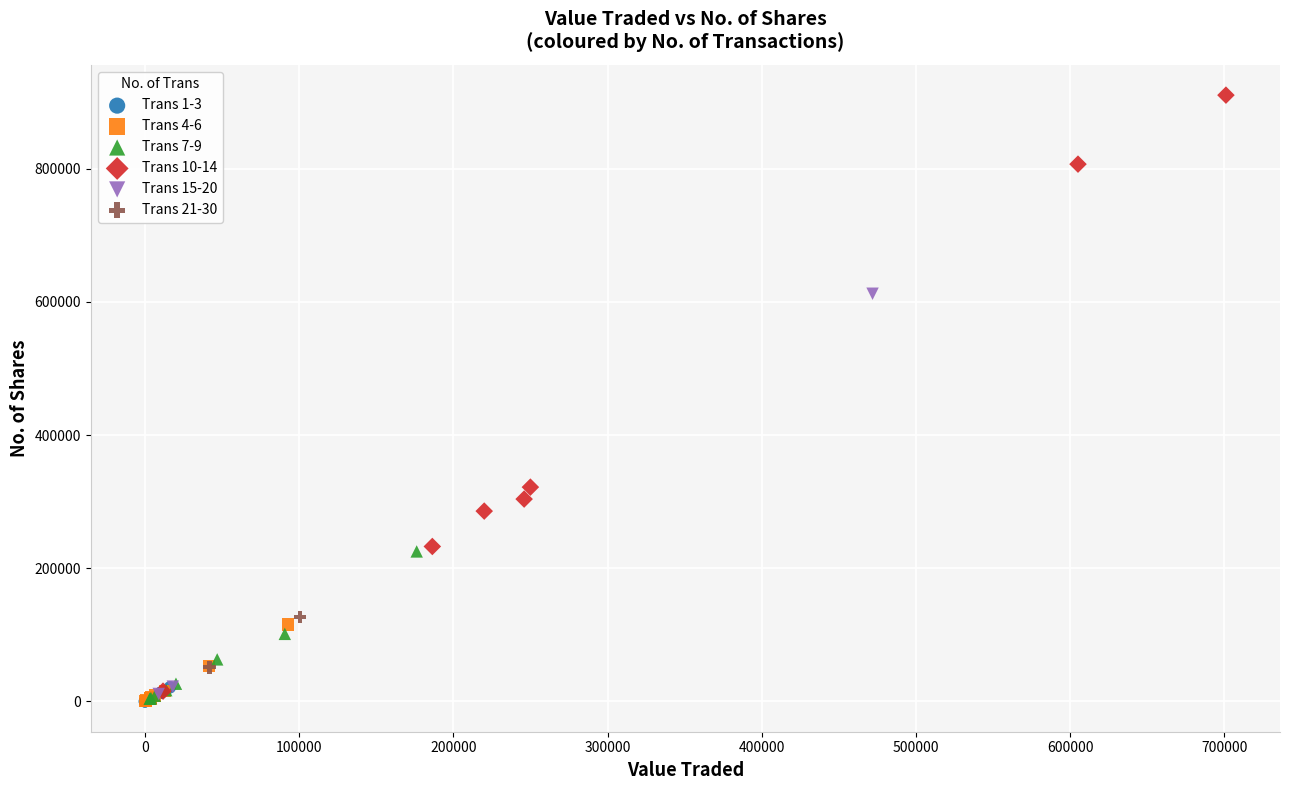

What are all the series names shown in the legend?

Trans 1-3, Trans 4-6, Trans 7-9, Trans 10-14, Trans 15-20, Trans 21-30